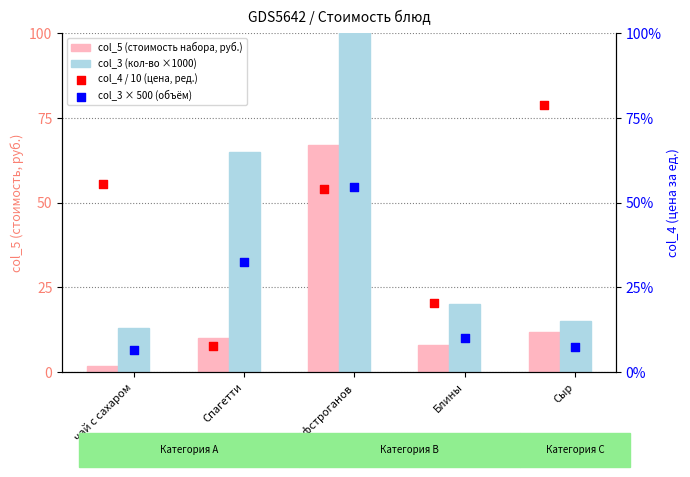

Which series has the largest total across all categories?

col_3 (кол-во ×1000)